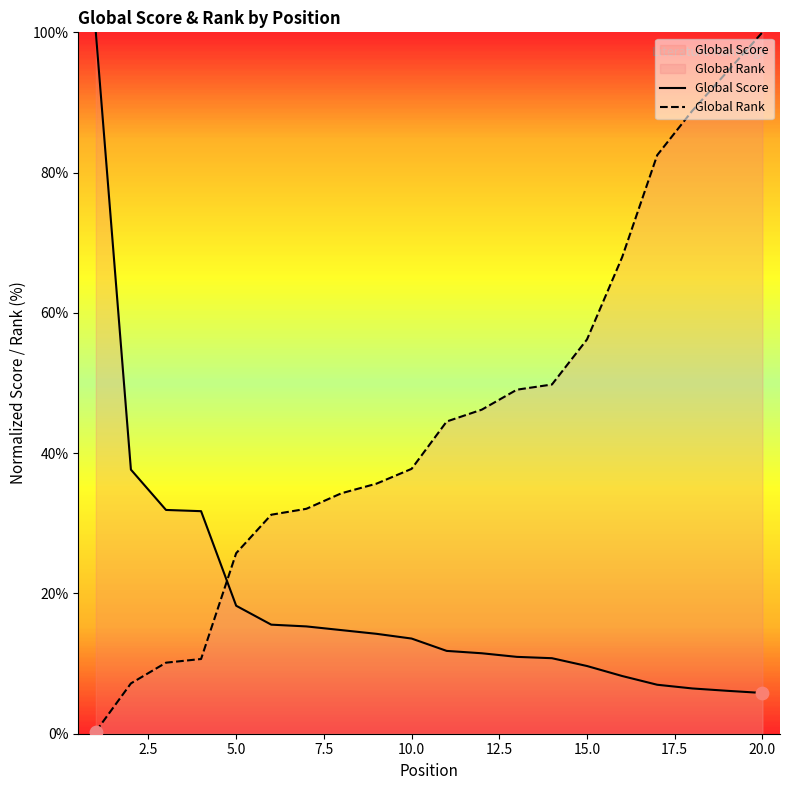

At which category is the sum across all series the highest?

20.0